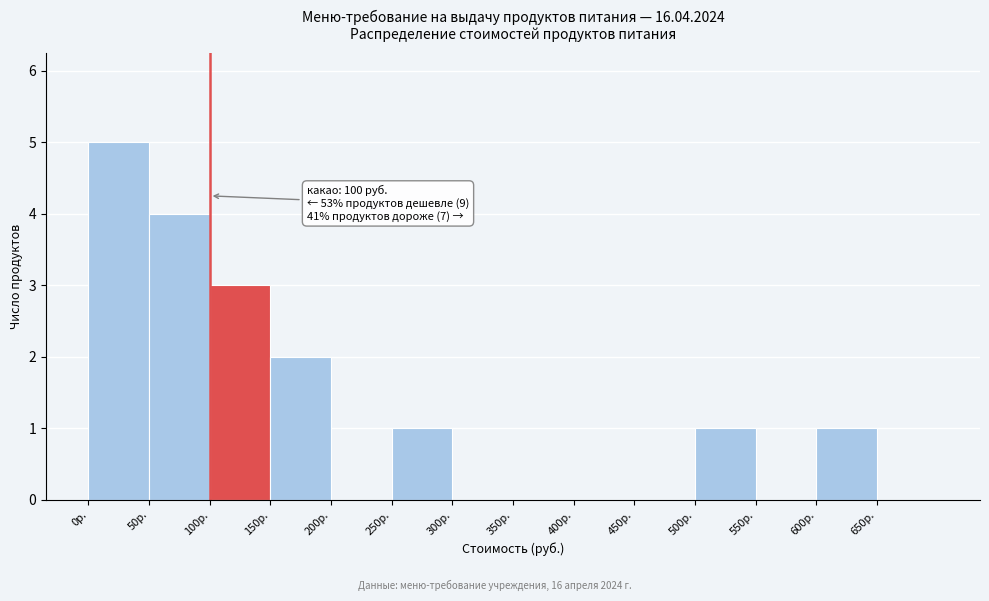

Over which range of the x-axis is the bar tallest?

0 to 50